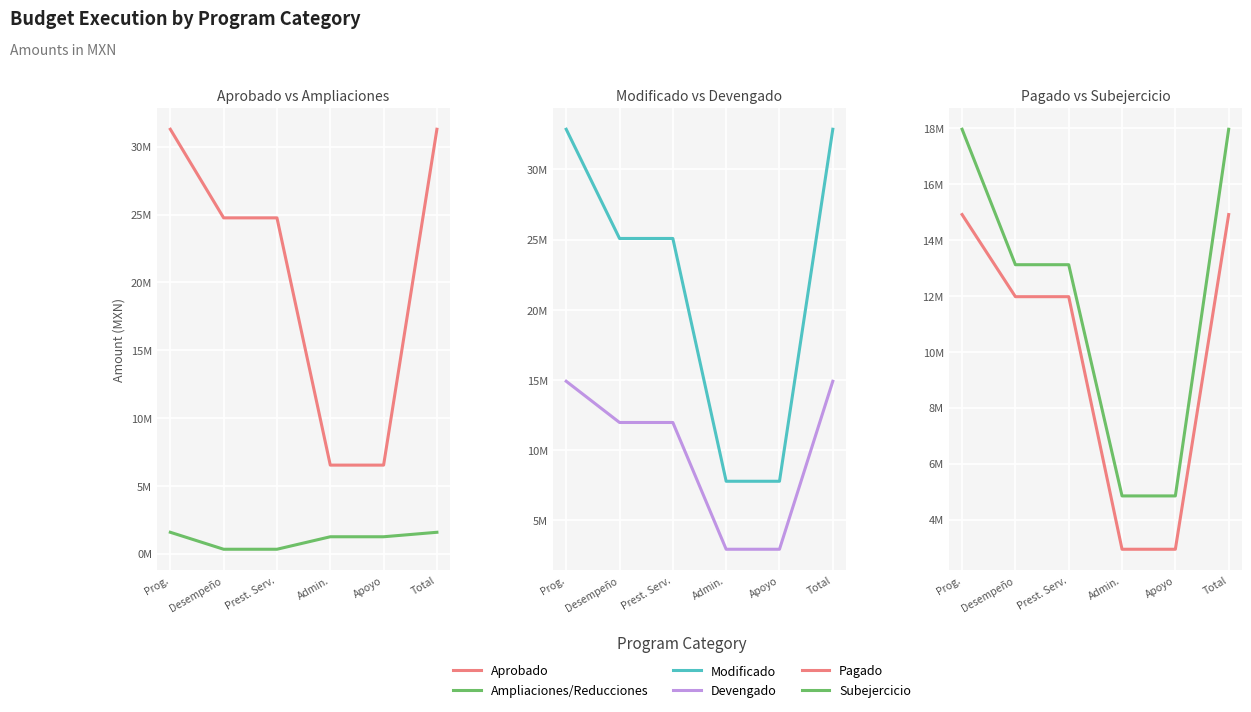

At how many categories does at least one series exceed 7191283?

6